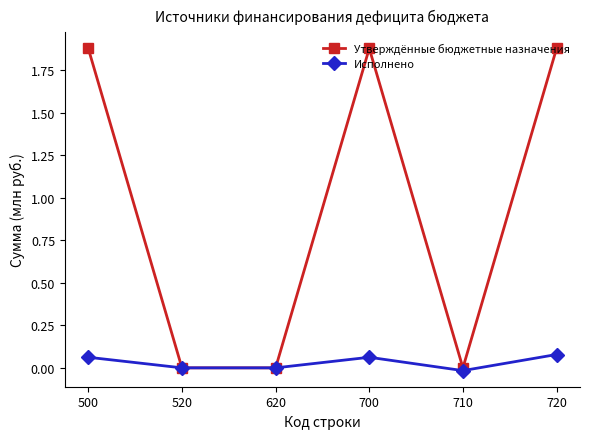

Rank the series by their maximum value, from lowest to highest.

Исполнено, Утверждённые бюджетные назначения